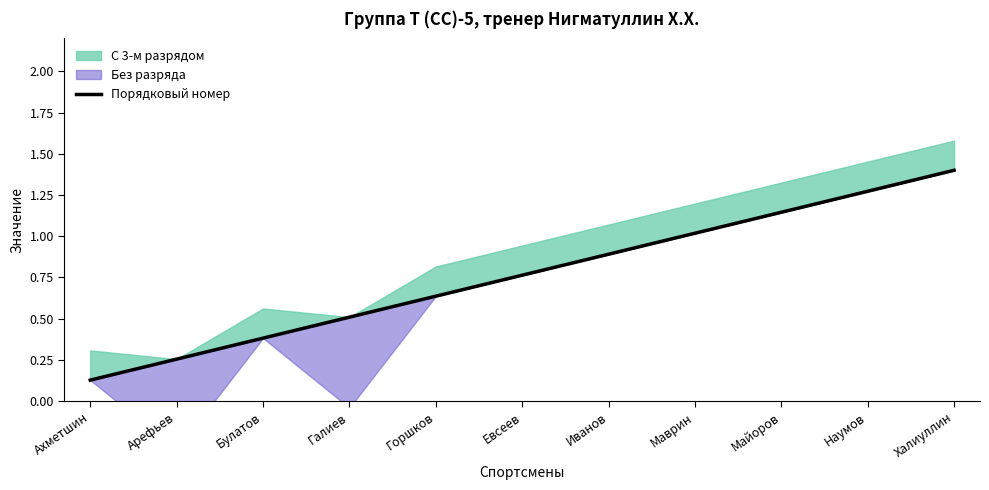

Reading left to right, extract all data points from this chart.

Ахметшин=0.1	Арефьев=0.3	Булатов=0.4	Галиев=0.5	Горшков=0.6	Евсеев=0.8	Иванов=0.9	Маврин=1.0	Майоров=1.1	Наумов=1.3	Халиуллин=1.4